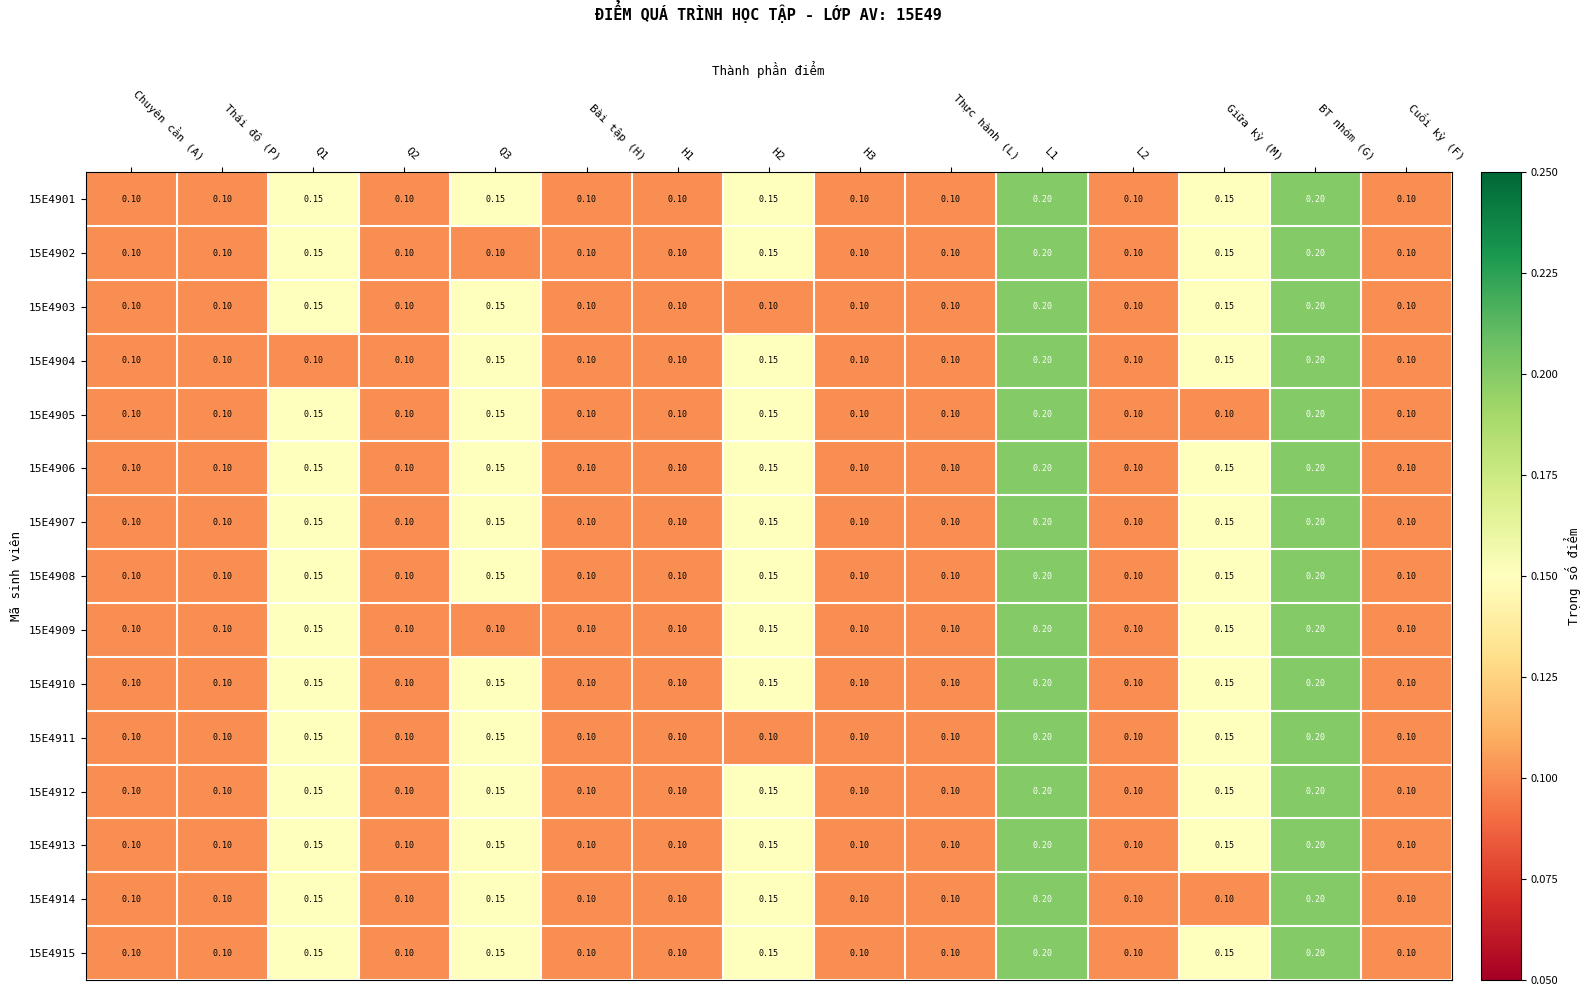

Is the value of 15E4912 at L1 greater than the value of 15E4908 at Q1?

Yes